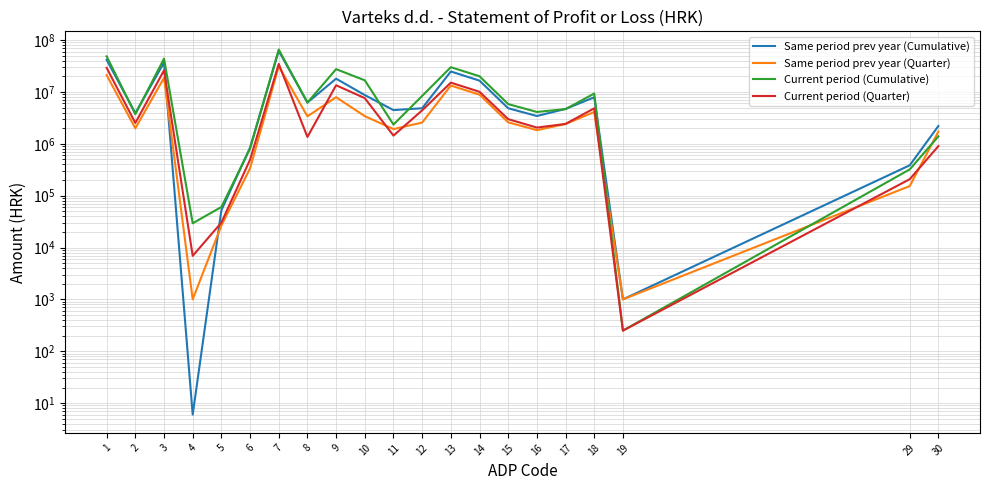

At which label does Current period (Quarter) first exceed 2520214?

1